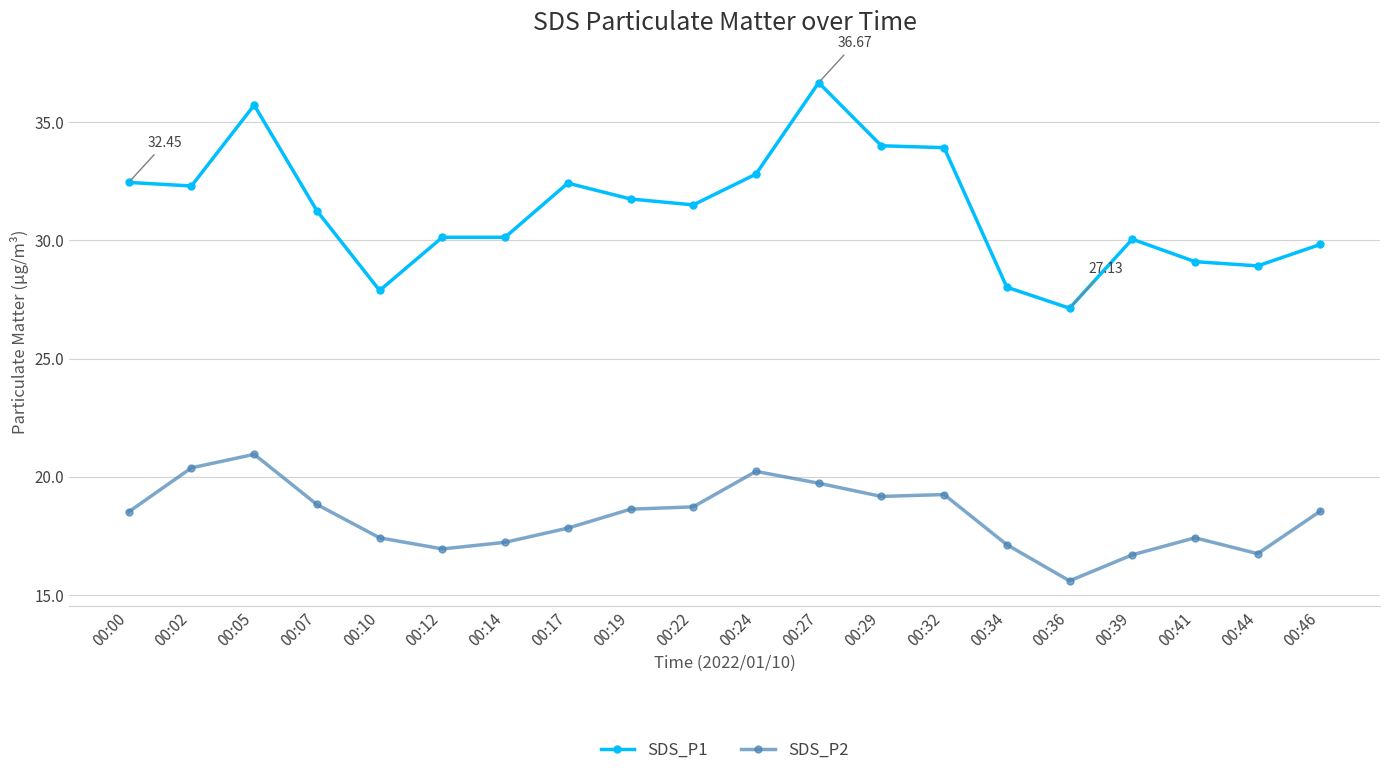

What are all the series names shown in the legend?

SDS_P1, SDS_P2